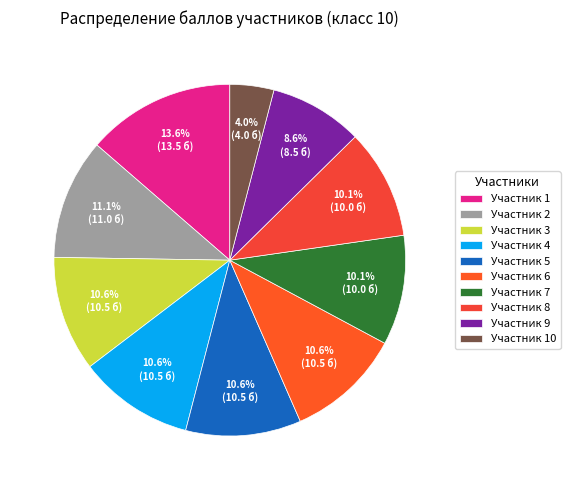

Combined, what portion of the pie is Участник 5 and Участник 4?

21.2%